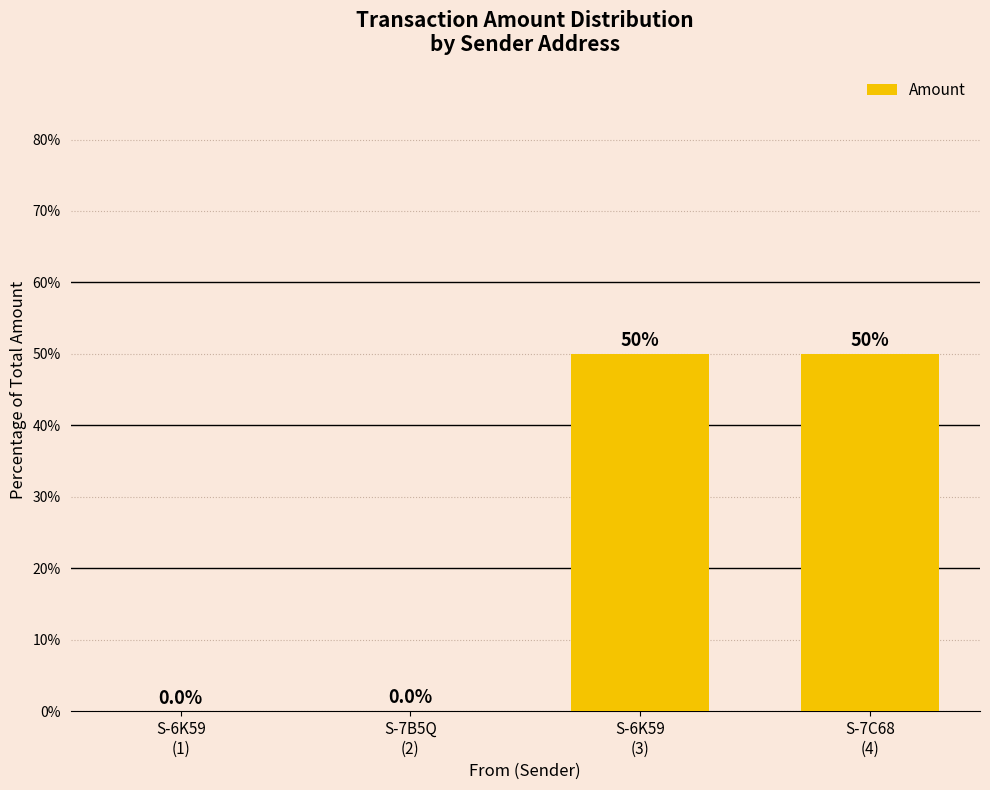

What is the sum of all values?

100.0